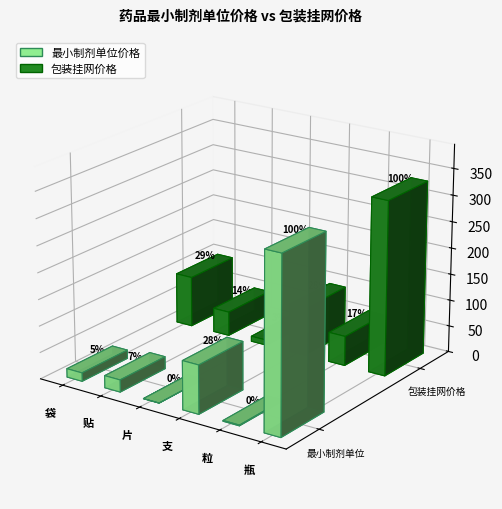

What is the label of the 5th bar from the left?

粒